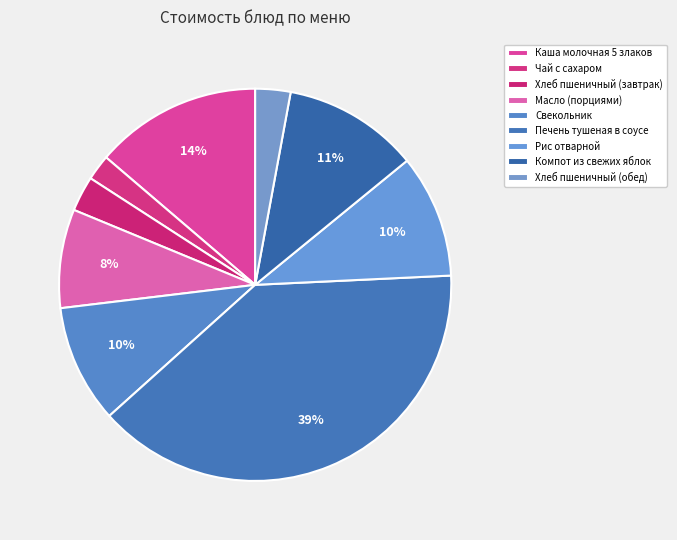

How many segments does this pie chart have?

9